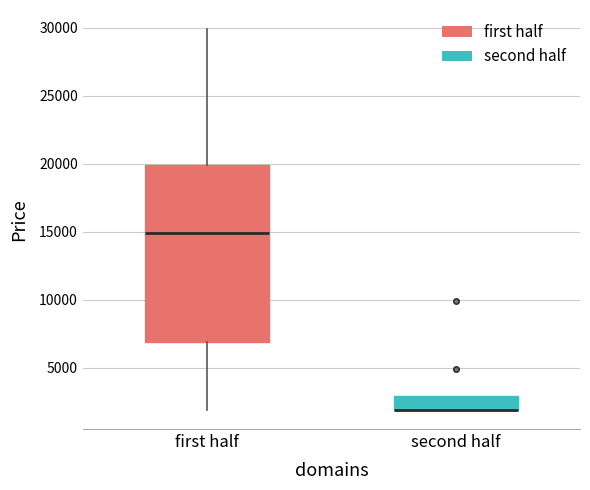

Reading left to right, read every box against the y-axis: the position of its median line, the range the box covers, and the ends of its whiskers. The values are not printed on the chart, so give them approximately, as read against the axis.

first half: median 15000, box 7000 to 20000, whiskers 2000 to 30000
second half: median 2000 (drawn on the box's lower edge), box 2000 to 3000, whiskers 2000 to 3000